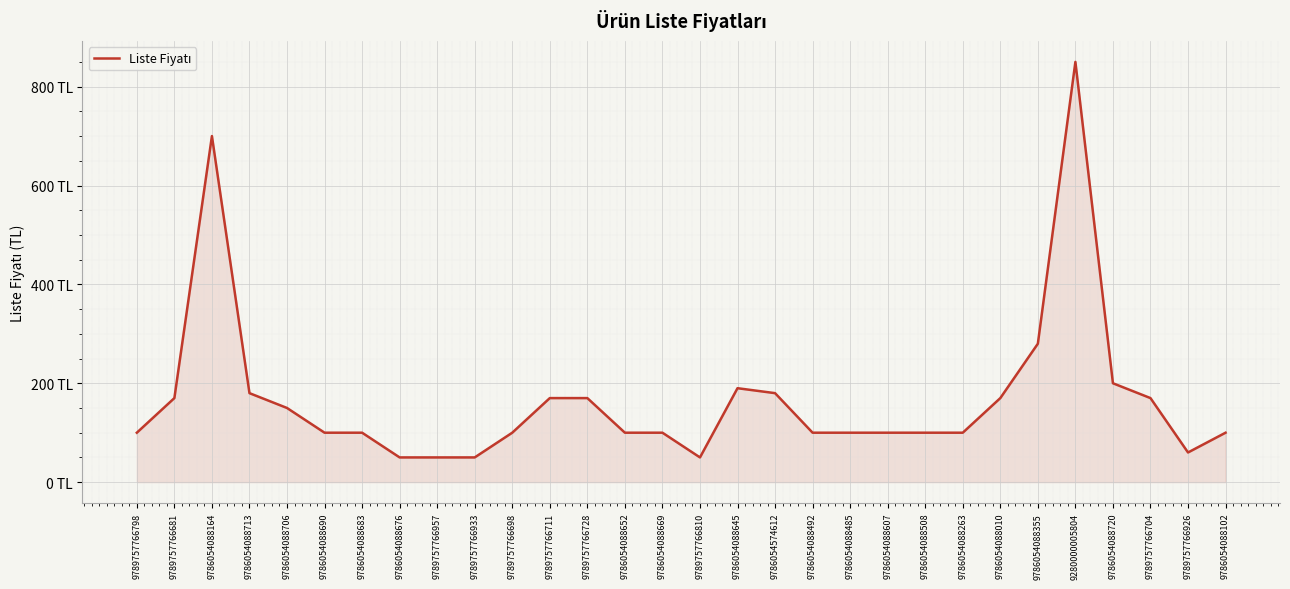

Does the chart display data point markers on the line(s)?

No